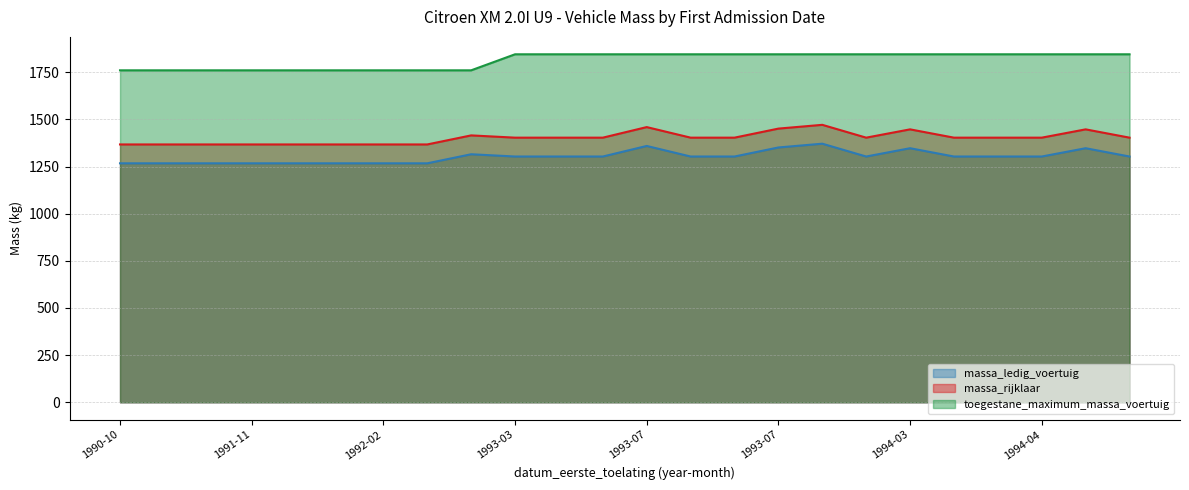

Which series has the widest spread of values?

massa_ledig_voertuig